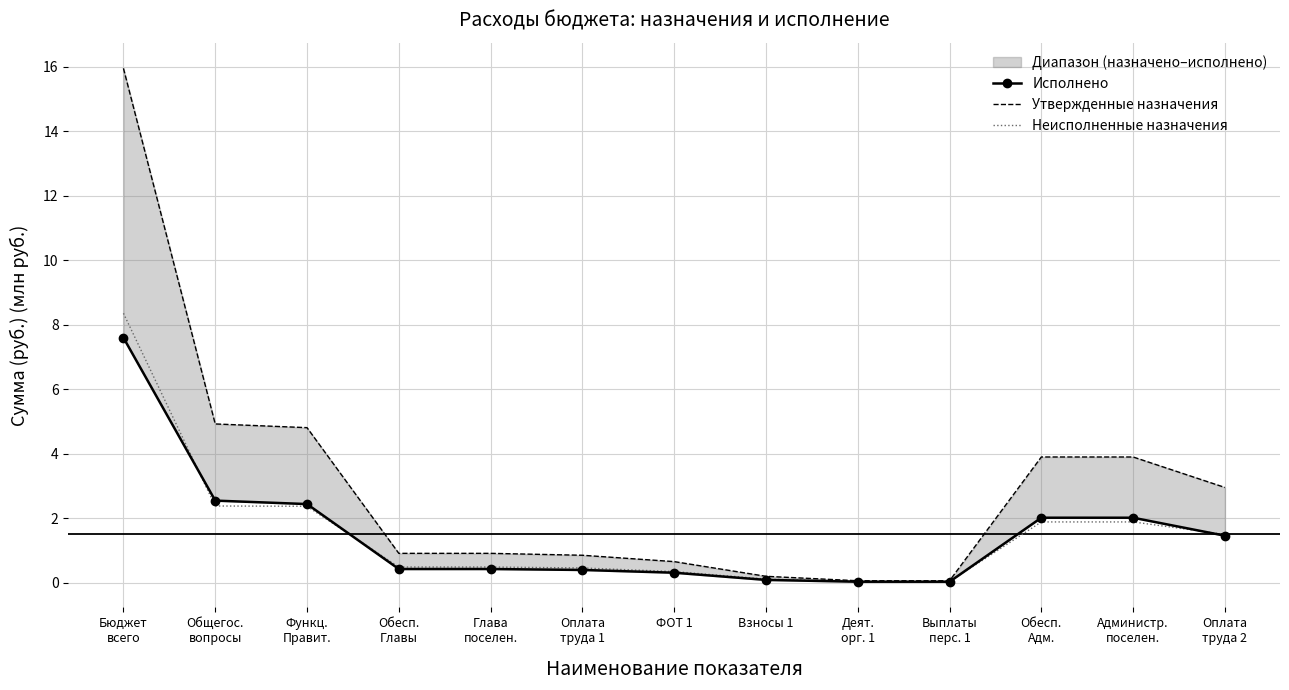

What is the sum of the Неисполненные назначения values at Обесп.
Главы and Взносы 1?

0.6